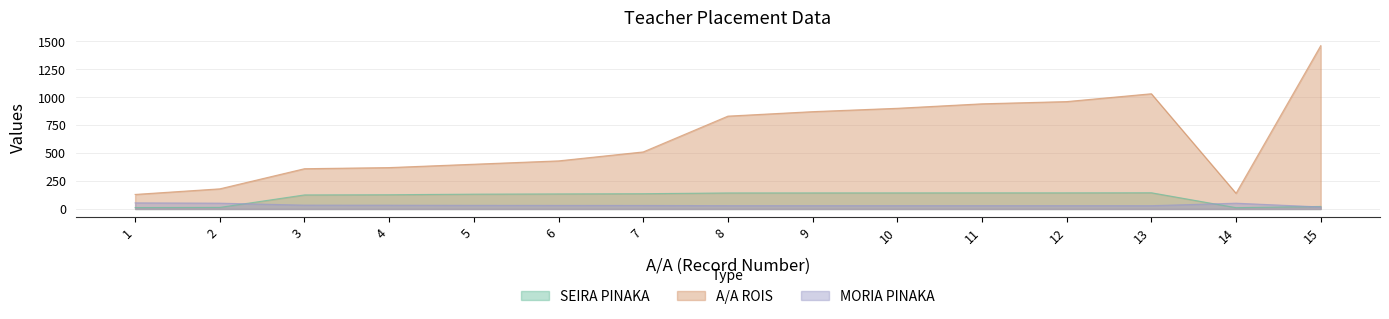

True or false: MORIA PINAKA has a value of 29.7 at 12.

True